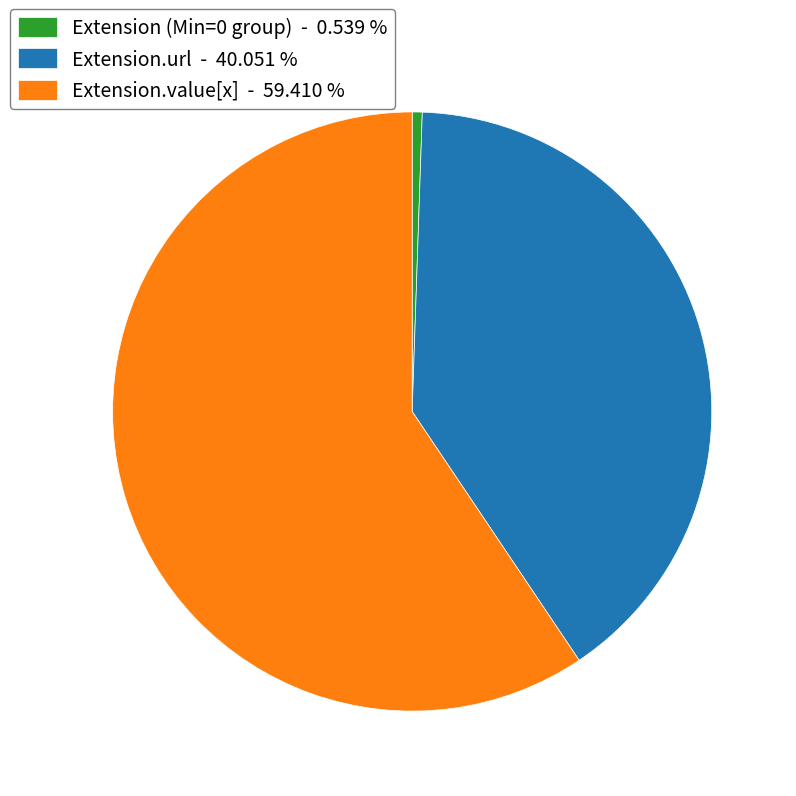

Rank the categories by value from lowest to highest.

Extension (Min=0 group) - 0.539 %, Extension.url - 40.051 %, Extension.value[x] - 59.410 %